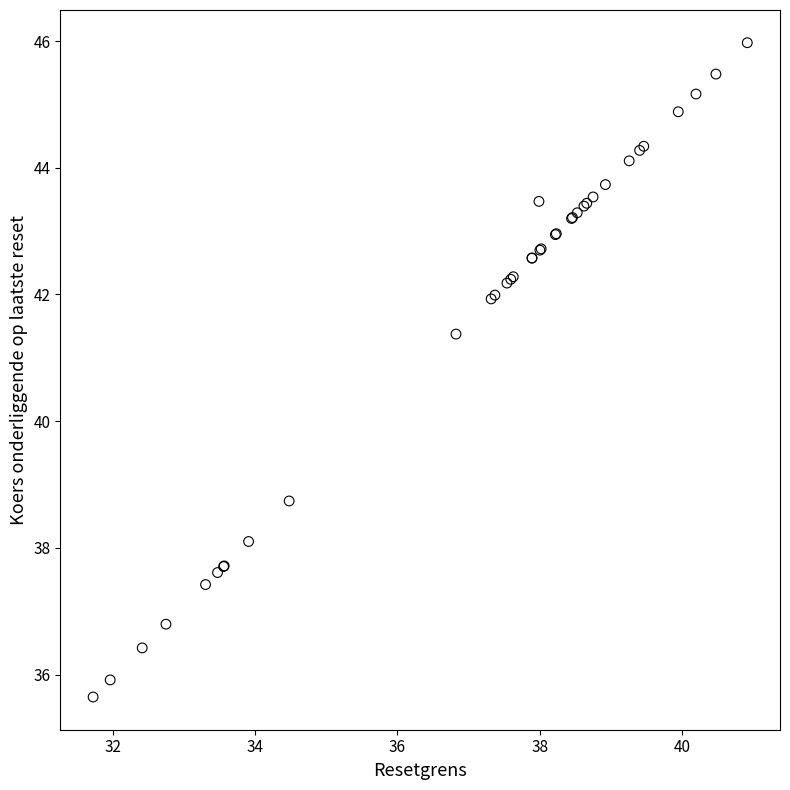

What Y value in the scatter plot is closest to 40?

38.7